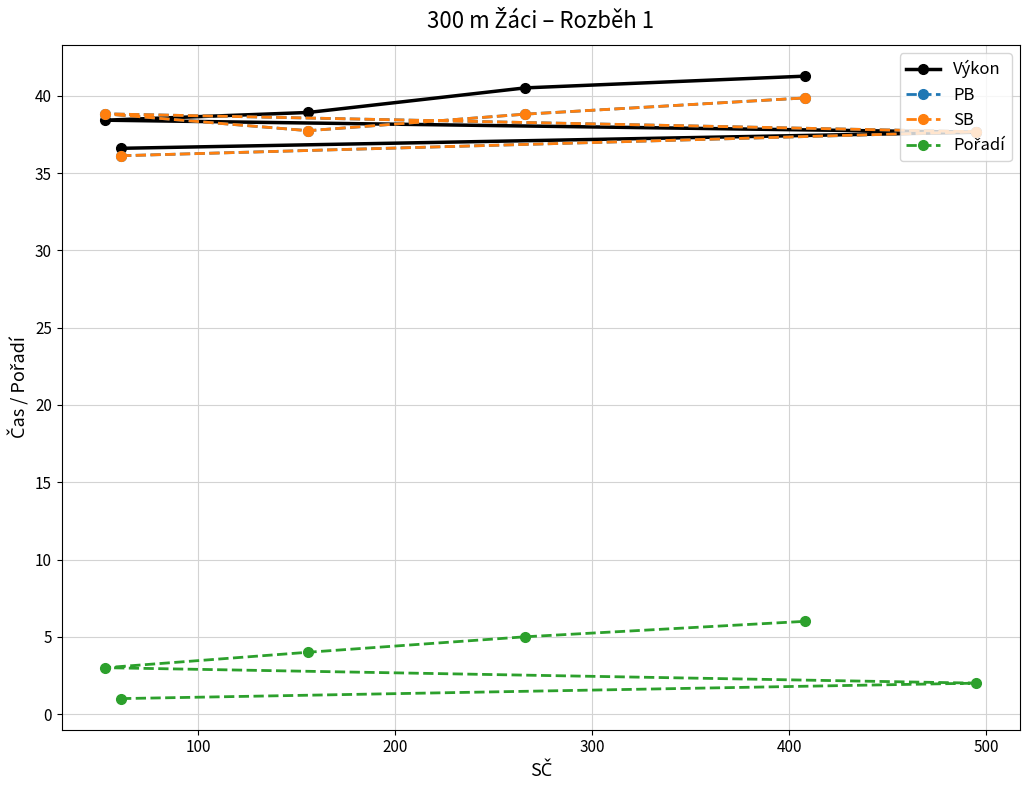

What are all the series names shown in the legend?

Výkon, PB, SB, Pořadí